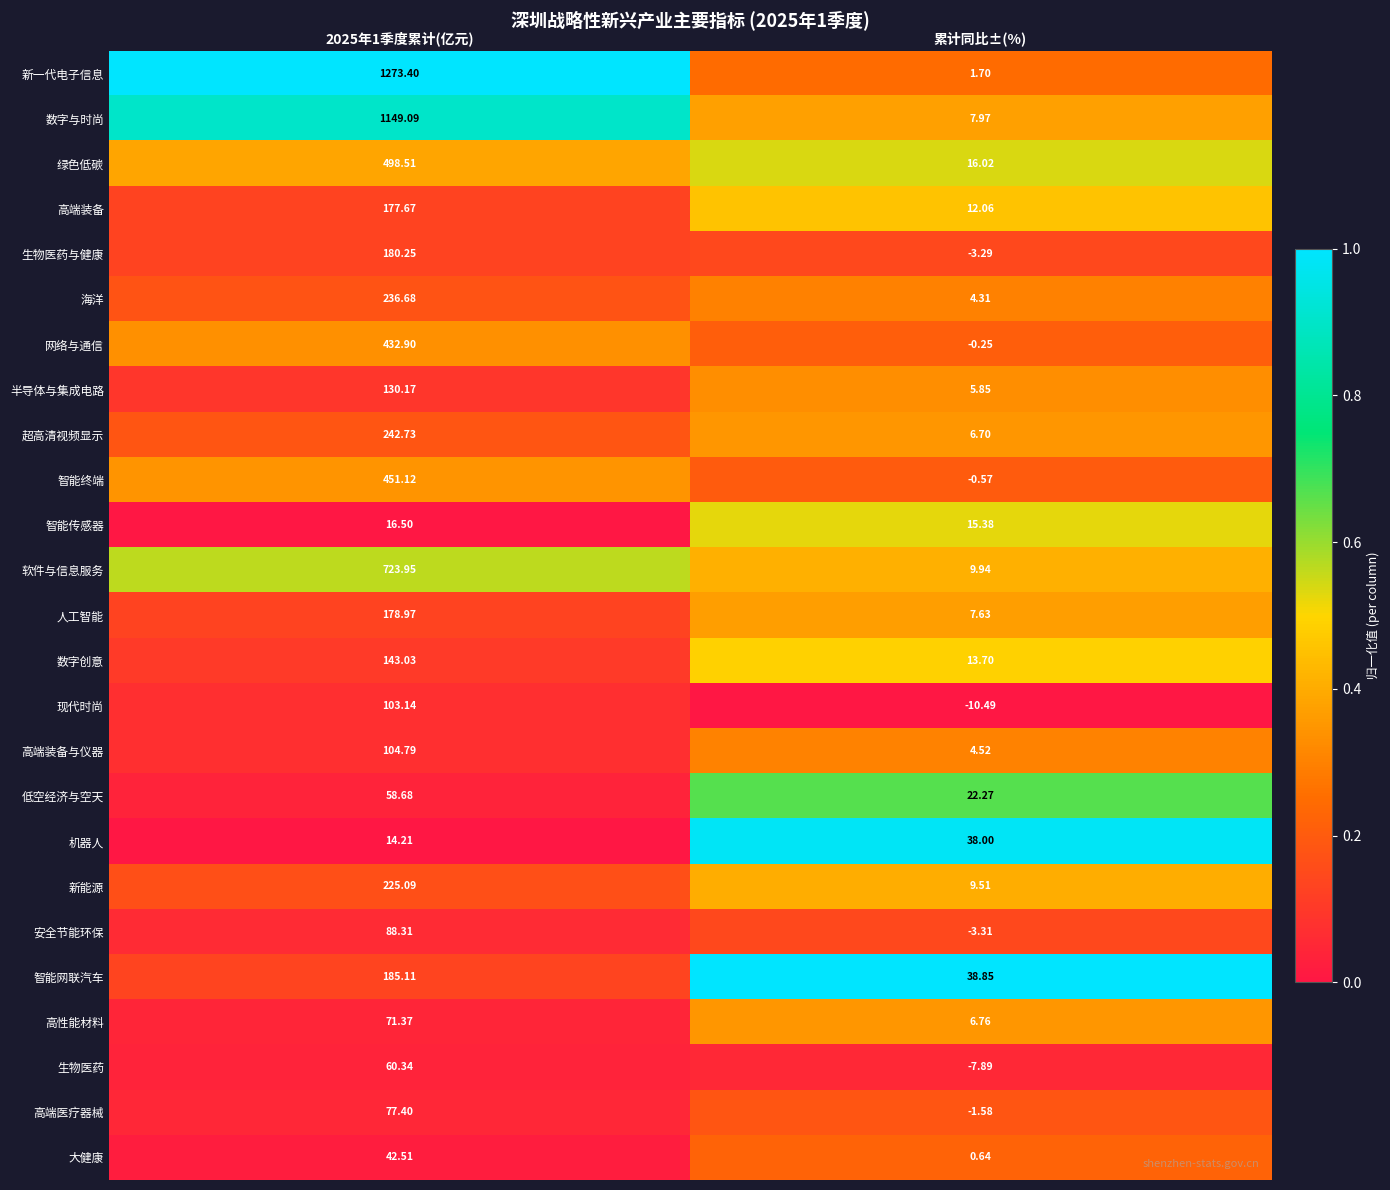

Between 2025年1季度累计(亿元) and 累计同比±(%), which series saw the biggest shift?

新一代电子信息